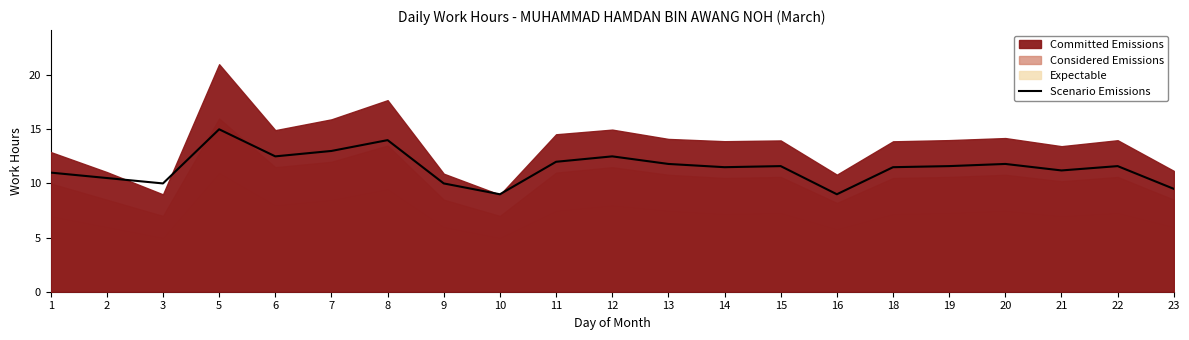

What is the change in value from 3 to 5?

+5.0